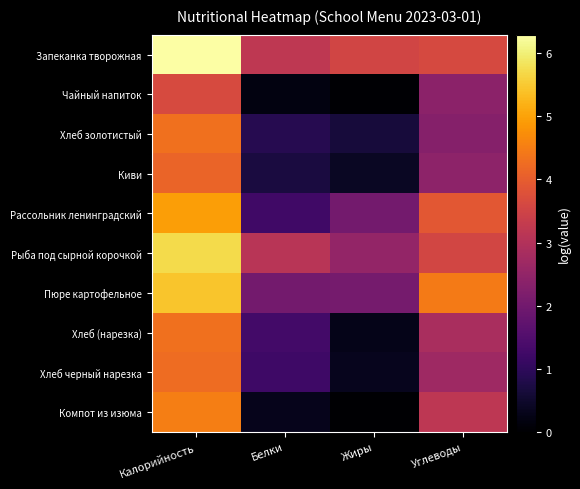

At Углеводы, list the series in order from largest to smallest.

Пюре картофельное, Рассольник ленинградский, Запеканка творожная, Рыба под сырной корочкой, Компот из изюма, Хлеб (нарезка), Хлеб черный нарезка, Киви, Чайный напиток, Хлеб золотистый